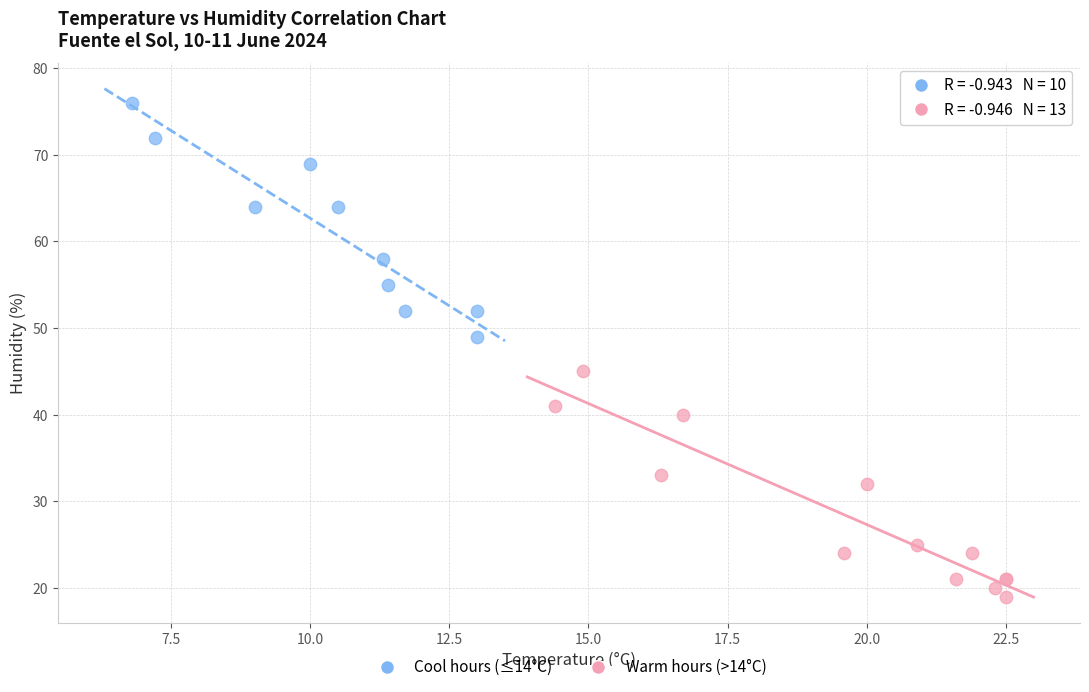

Which series has the largest Y range (max minus min)?

Cool hours (≤14°C)